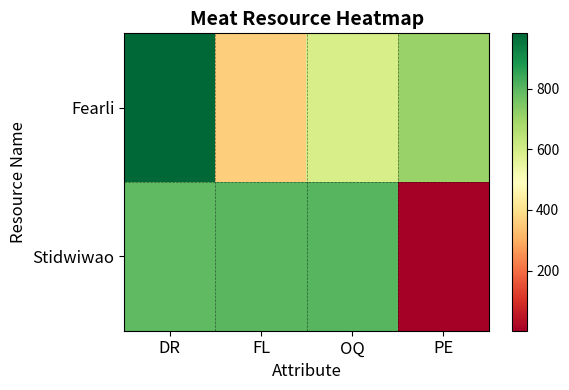

What is the total value across all series at FL?

1161